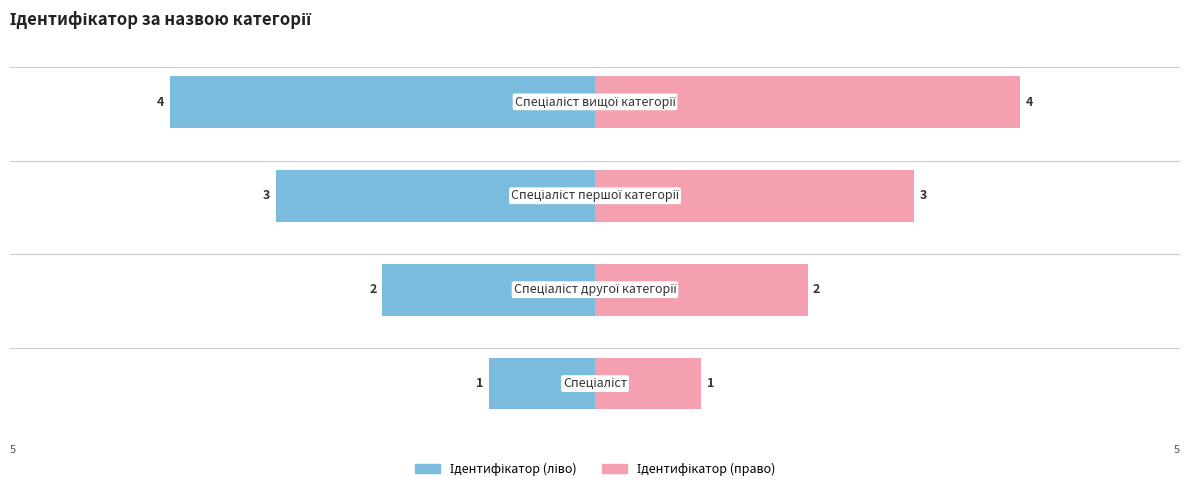

Count the Ідентифікатор (ліво) values in the range -3 to -1.

3